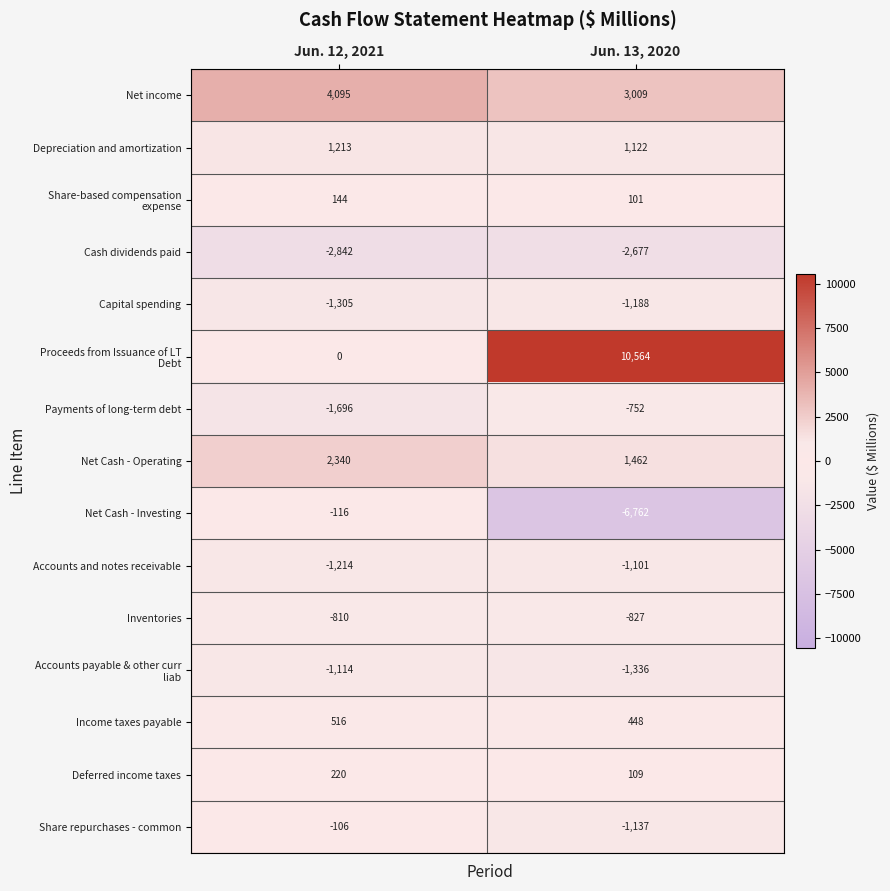

What is the average value of the Net Cash - Investing series?

-3439